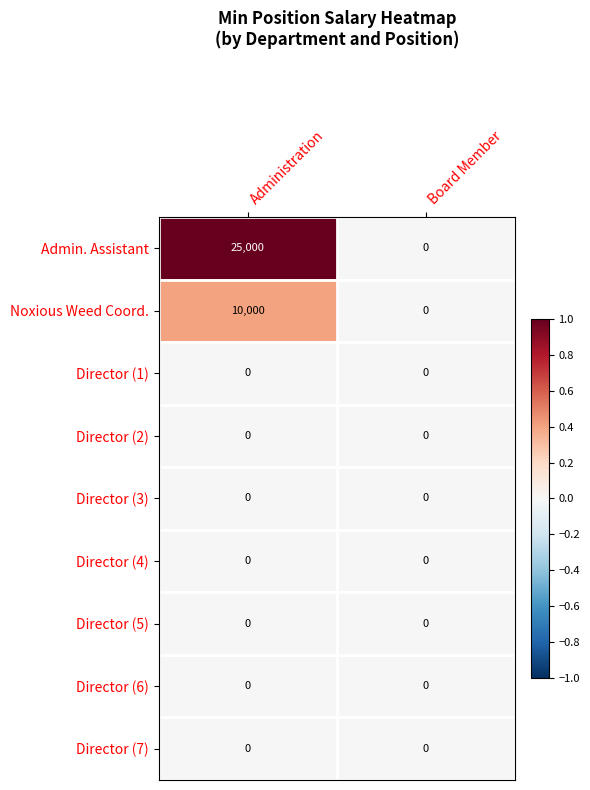

At which category is the sum across all series the highest?

Administration